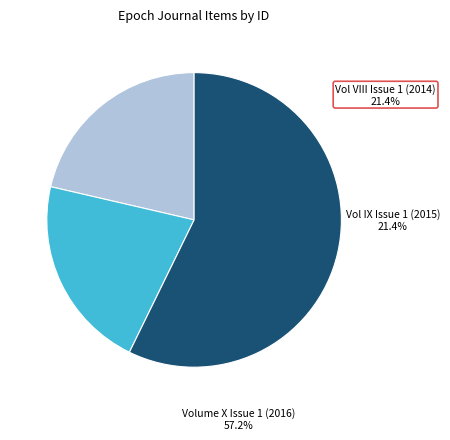

The Vol IX Issue 1 (2015) slice represents 15% of the pie. True or false?

False